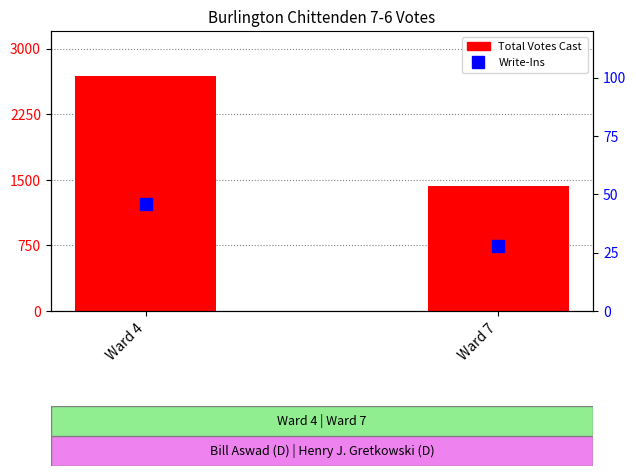

Which series has the largest total across all categories?

Total Votes Cast